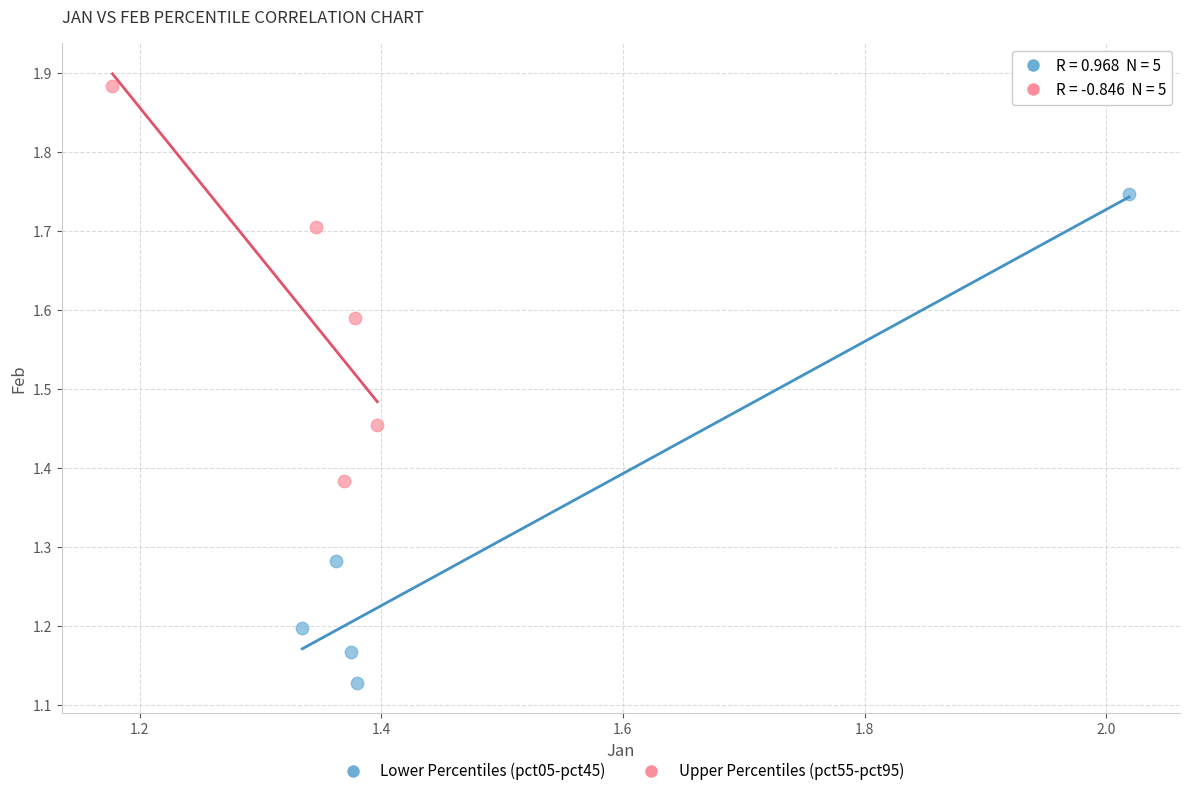

Which series contains the lowest Y value?

Lower Percentiles (pct05-pct45)